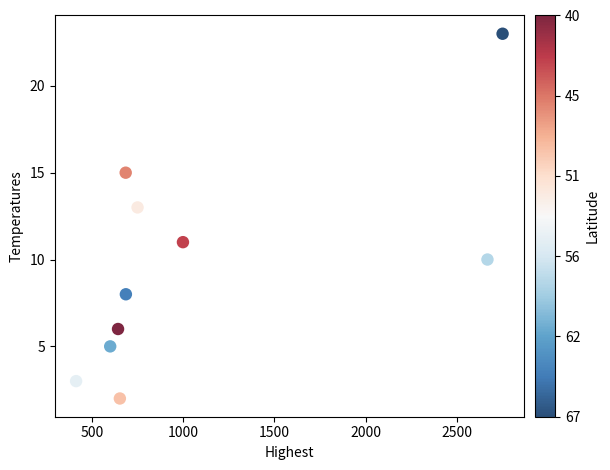

What is the range of X values (max minus min)?

2339